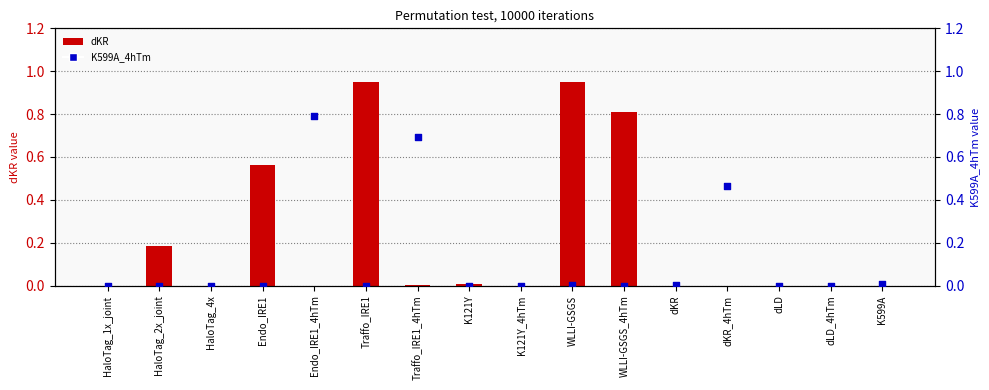

Which series has the largest Y range (max minus min)?

dKR